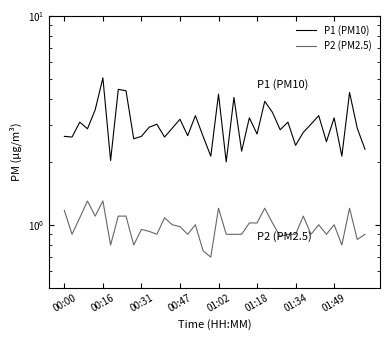

What is the difference between the maximum and minimum values in the P2 (PM2.5) series?

0.6